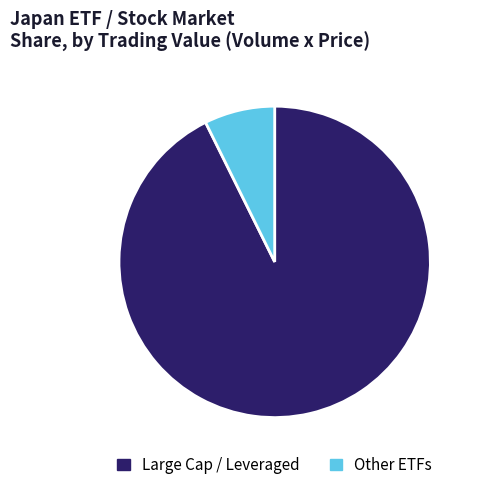

The Other ETFs slice represents 7% of the pie. True or false?

True